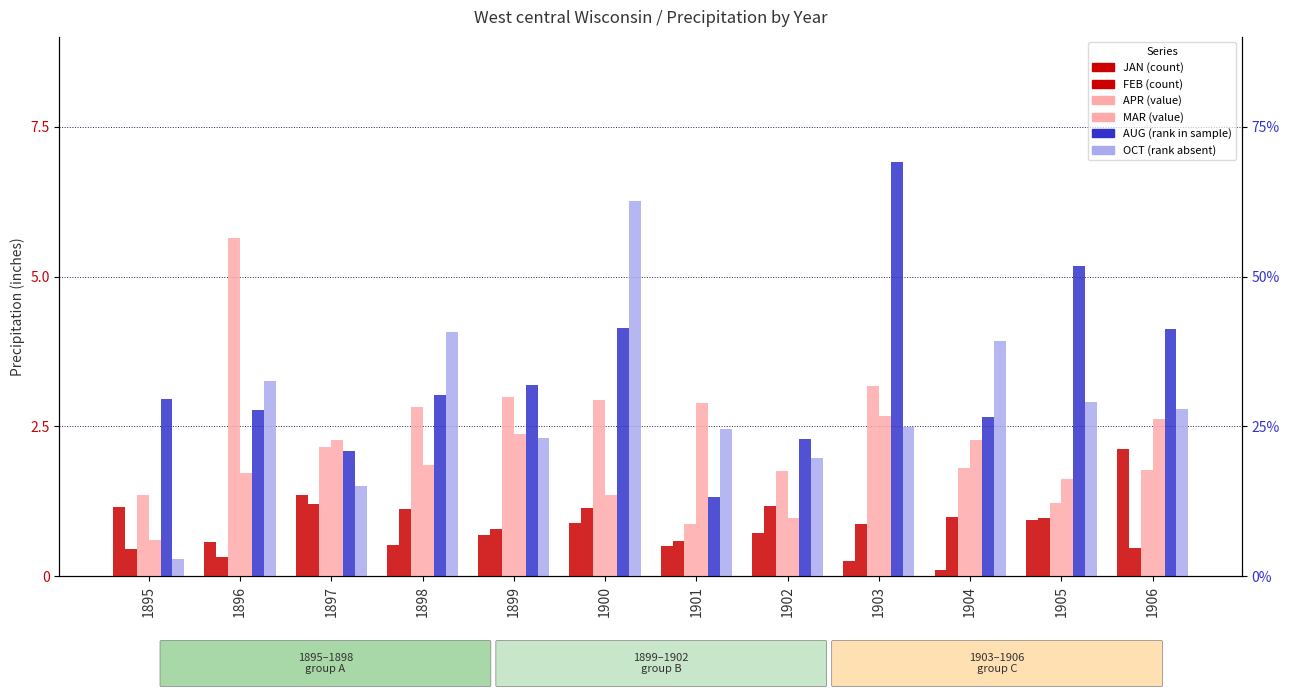

The FEB series shows 1.0 at 1905. True or false?

True